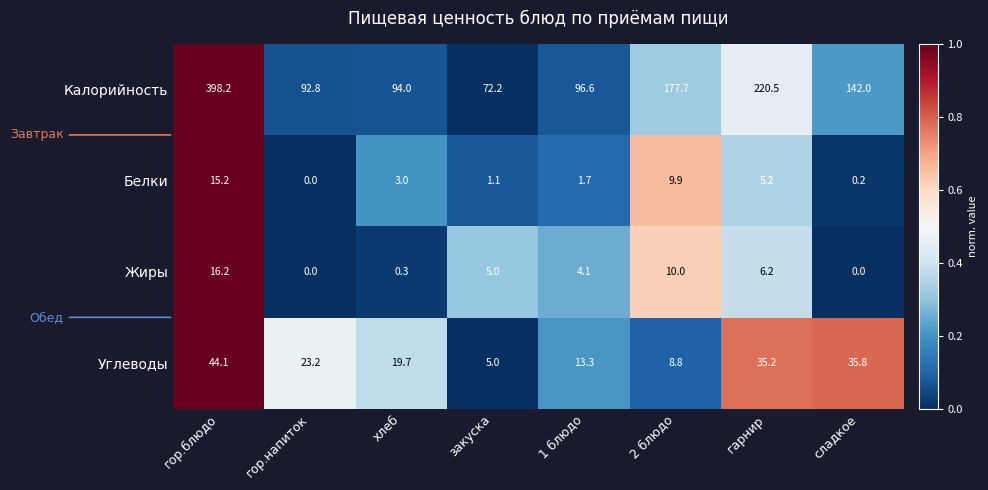

What is the maximum value shown in the chart?

398.2